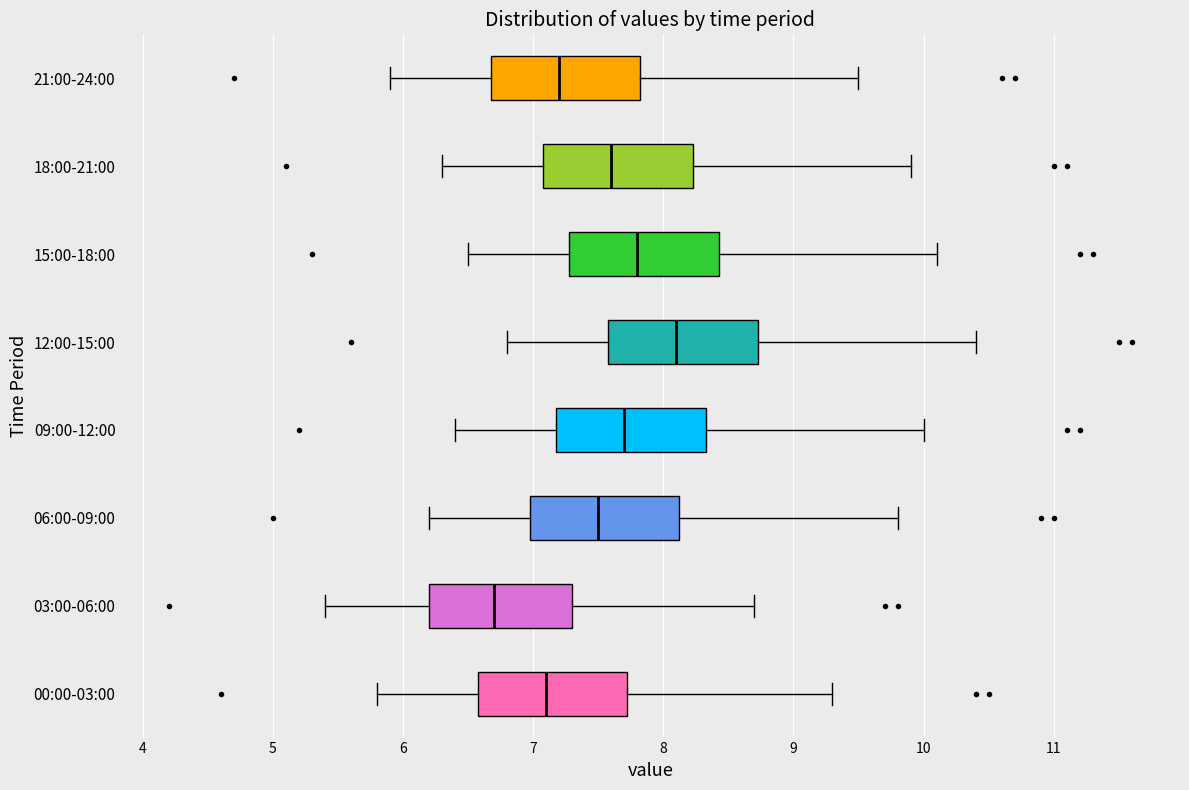

Reading bottom to top, transcribe this box plot: for each box, give where its median line is, the range the box spans, and where its two whiskers end, as read against the x-axis. The values are not printed on the chart, so give them approximately, as read against the axis.

00:00-03:00: median 7.1, box 6.6 to 7.7, whiskers 5.8 to 9.3
03:00-06:00: median 6.7, box 6.2 to 7.3, whiskers 5.4 to 8.7
06:00-09:00: median 7.5, box 7.0 to 8.1, whiskers 6.2 to 9.8
09:00-12:00: median 7.7, box 7.2 to 8.3, whiskers 6.4 to 10.0
12:00-15:00: median 8.1, box 7.6 to 8.7, whiskers 6.8 to 10.4
15:00-18:00: median 7.8, box 7.3 to 8.4, whiskers 6.5 to 10.1
18:00-21:00: median 7.6, box 7.1 to 8.2, whiskers 6.3 to 9.9
21:00-24:00: median 7.2, box 6.7 to 7.8, whiskers 5.9 to 9.5